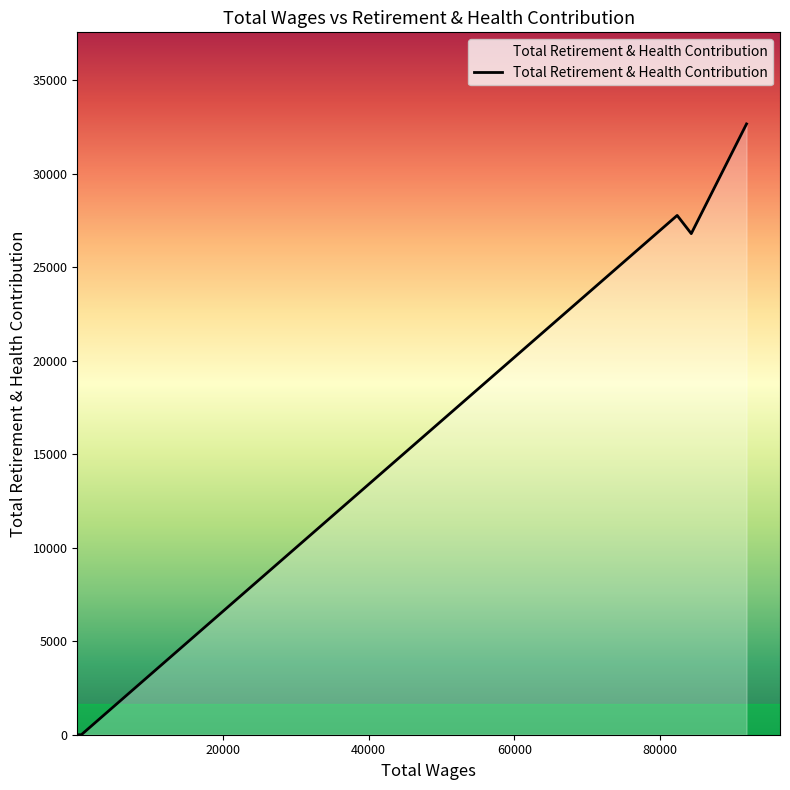

What is the maximum value shown in the chart?

32661